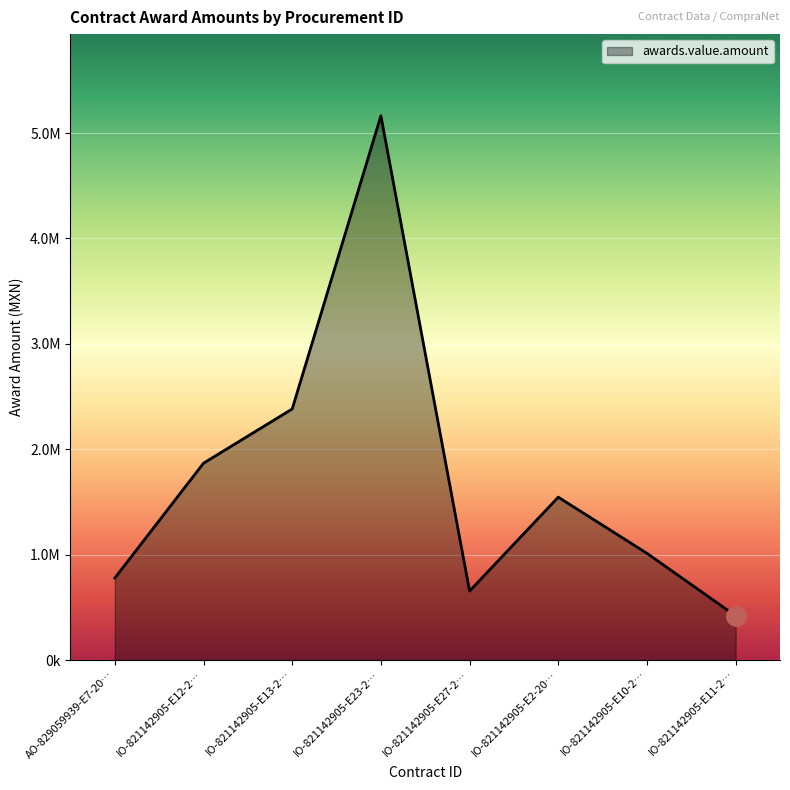

Where does the data first go above 1545317?

IO-821142905-E12-2…